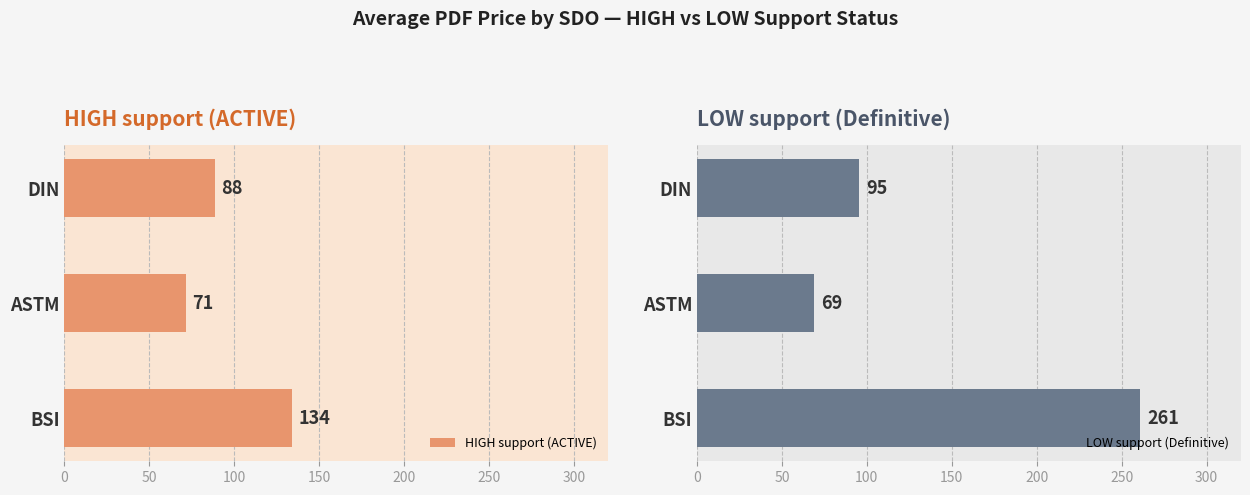

Which series has the largest range (max minus min)?

LOW support (Definitive)